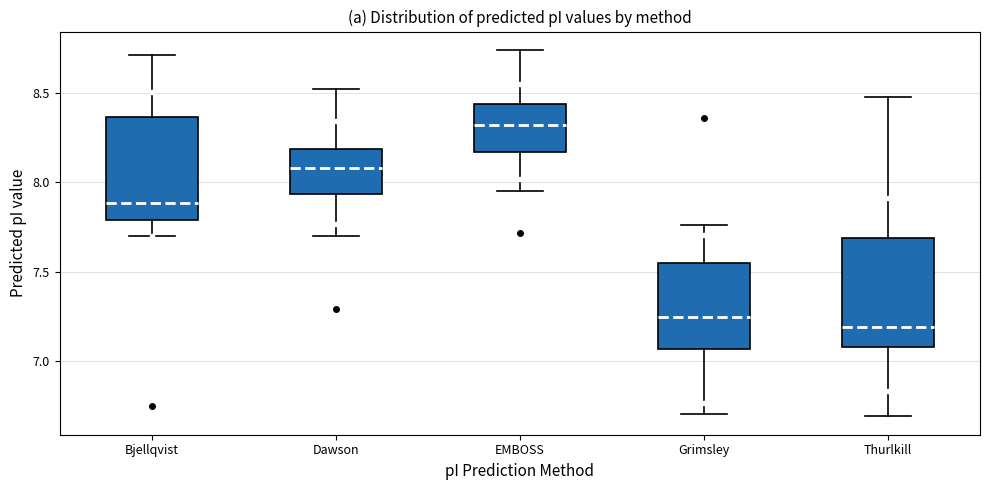

Reading left to right, transcribe this box plot: for each box, give where its median line is, the range the box spans, and where its two whiskers end, as read against the y-axis. The values are not printed on the chart, so give them approximately, as read against the axis.

Bjellqvist: median 7.90, box 7.80 to 8.35, whiskers 7.70 to 8.70
Dawson: median 8.10, box 7.95 to 8.20, whiskers 7.70 to 8.50
EMBOSS: median 8.30, box 8.15 to 8.45, whiskers 7.95 to 8.75
Grimsley: median 7.25, box 7.05 to 7.55, whiskers 6.70 to 7.75
Thurlkill: median 7.20, box 7.10 to 7.70, whiskers 6.70 to 8.50